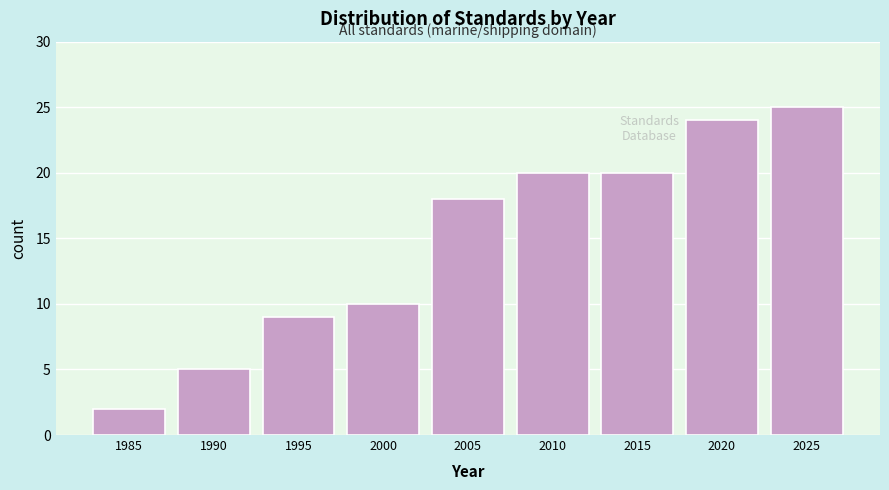

Reading left to right, list all the values displayed in this chart.

1985=2	1990=5	1995=9	2000=10	2005=18	2010=20	2015=20	2020=24	2025=25